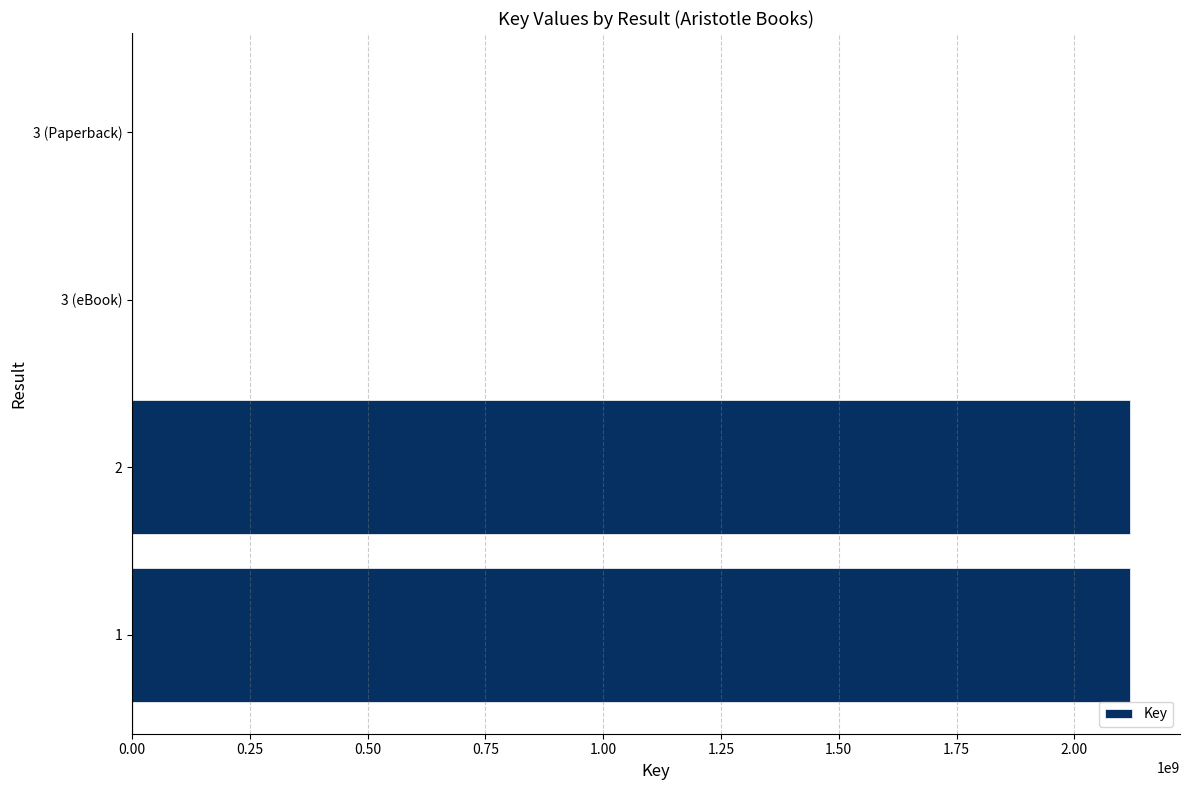

Are the bars horizontal?

Yes